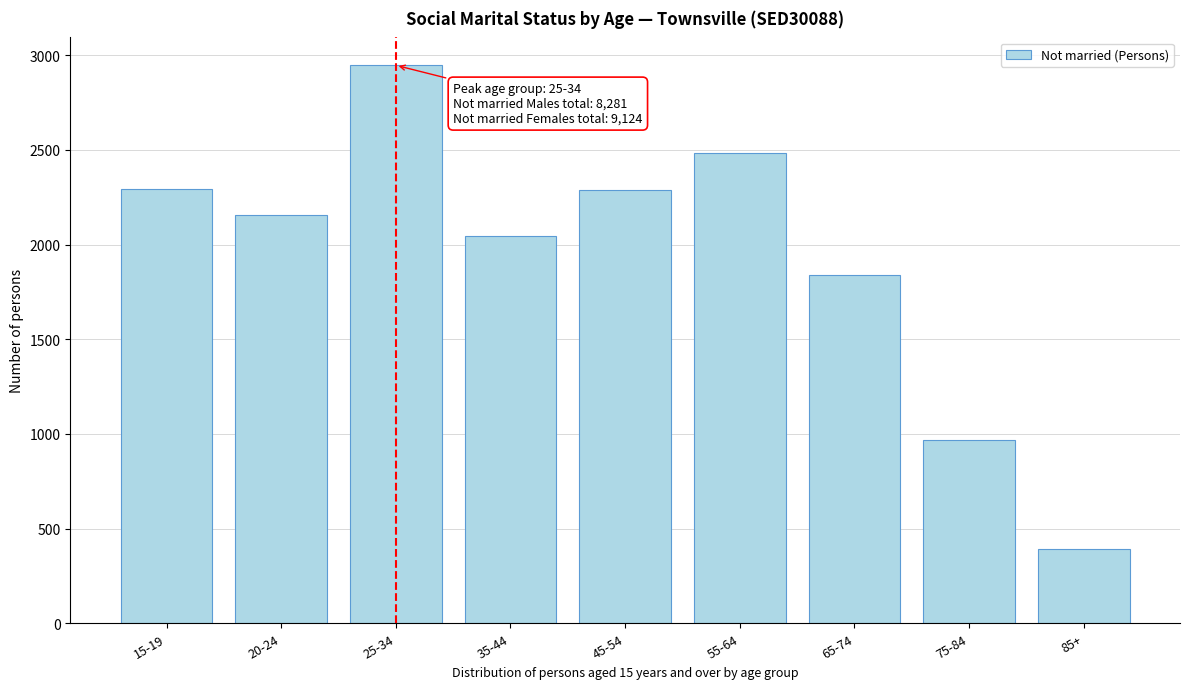

What is the label of the 3rd bar from the right?

65-74